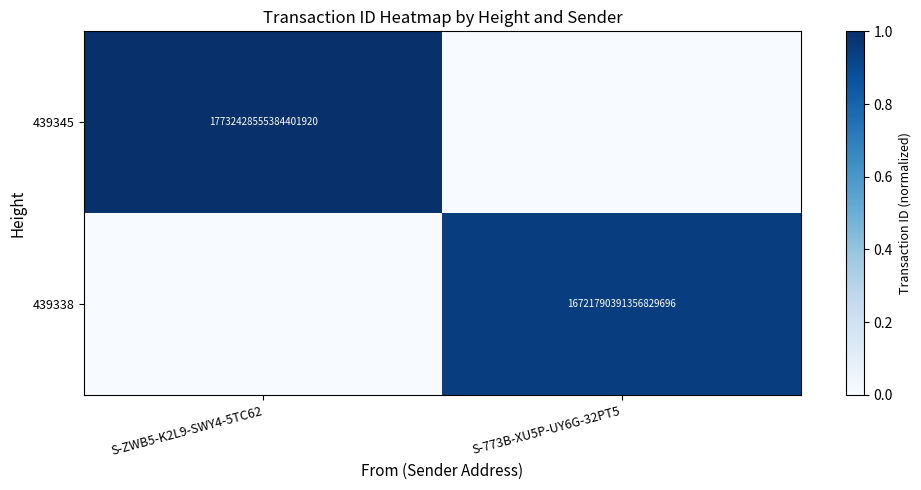

The 439345 series shows 17732428555384401920 at S-ZWB5-K2L9-SWY4-5TC62. True or false?

True